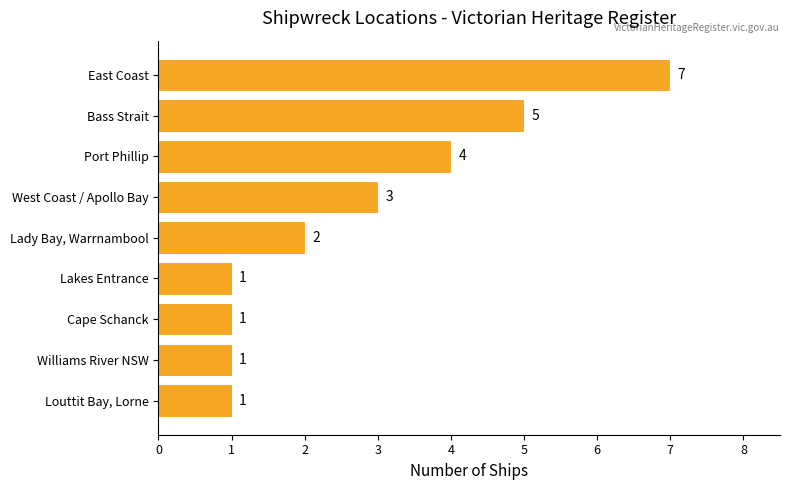

Approximately how many times larger is the value at Louttit Bay, Lorne compared to West Coast / Apollo Bay?

0.3